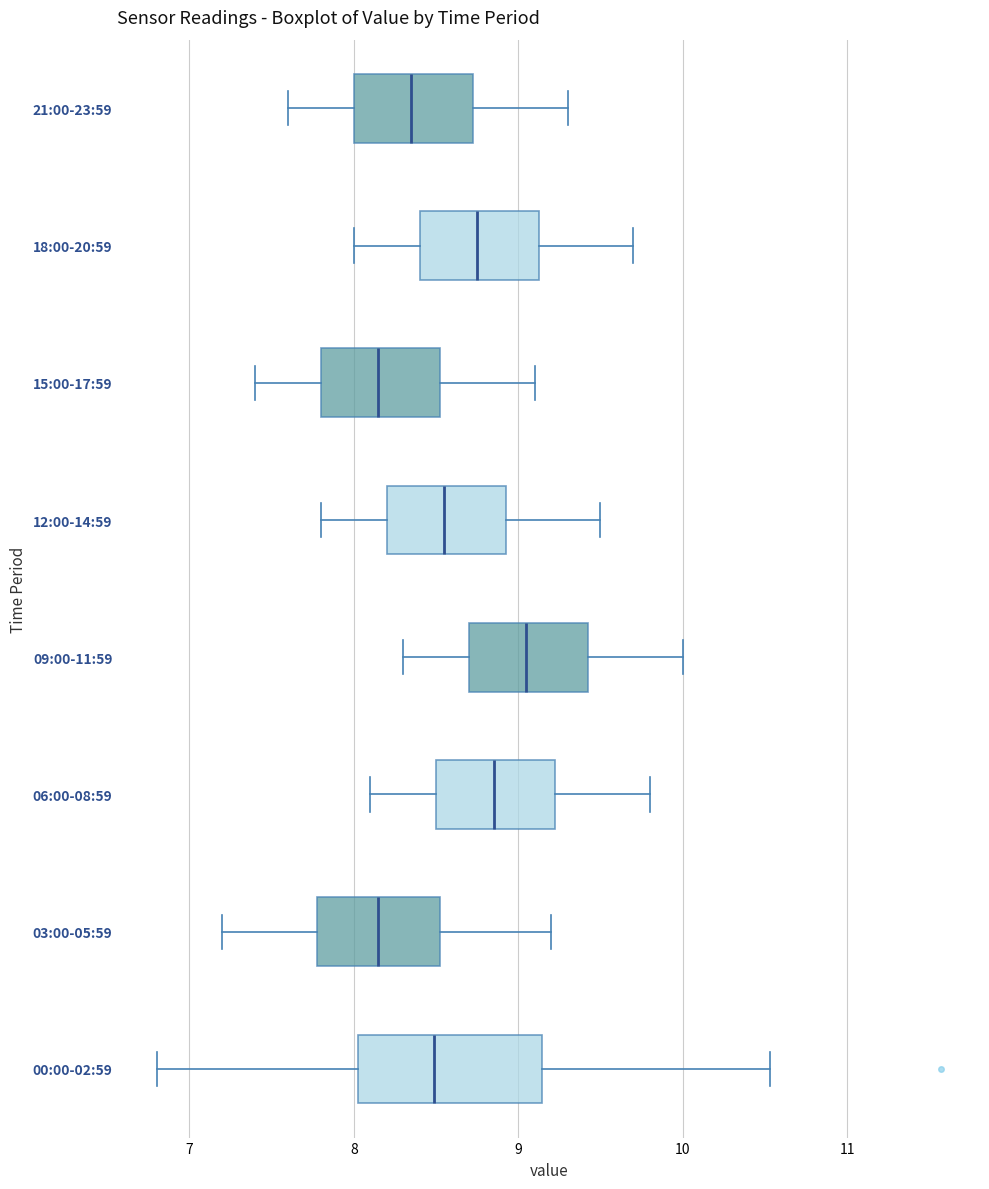

Reading bottom to top, transcribe this box plot: for each box, give where its median line is, the range the box spans, and where its two whiskers end, as read against the x-axis. The values are not printed on the chart, so give them approximately, as read against the axis.

00:00-02:59: median 8.5, box 8.0 to 9.1, whiskers 6.8 to 10.5
03:00-05:59: median 8.2, box 7.8 to 8.5, whiskers 7.2 to 9.2
06:00-08:59: median 8.9, box 8.5 to 9.2, whiskers 8.1 to 9.8
09:00-11:59: median 9.1, box 8.7 to 9.4, whiskers 8.3 to 10.0
12:00-14:59: median 8.6, box 8.2 to 8.9, whiskers 7.8 to 9.5
15:00-17:59: median 8.2, box 7.8 to 8.5, whiskers 7.4 to 9.1
18:00-20:59: median 8.8, box 8.4 to 9.1, whiskers 8.0 to 9.7
21:00-23:59: median 8.4, box 8.0 to 8.7, whiskers 7.6 to 9.3